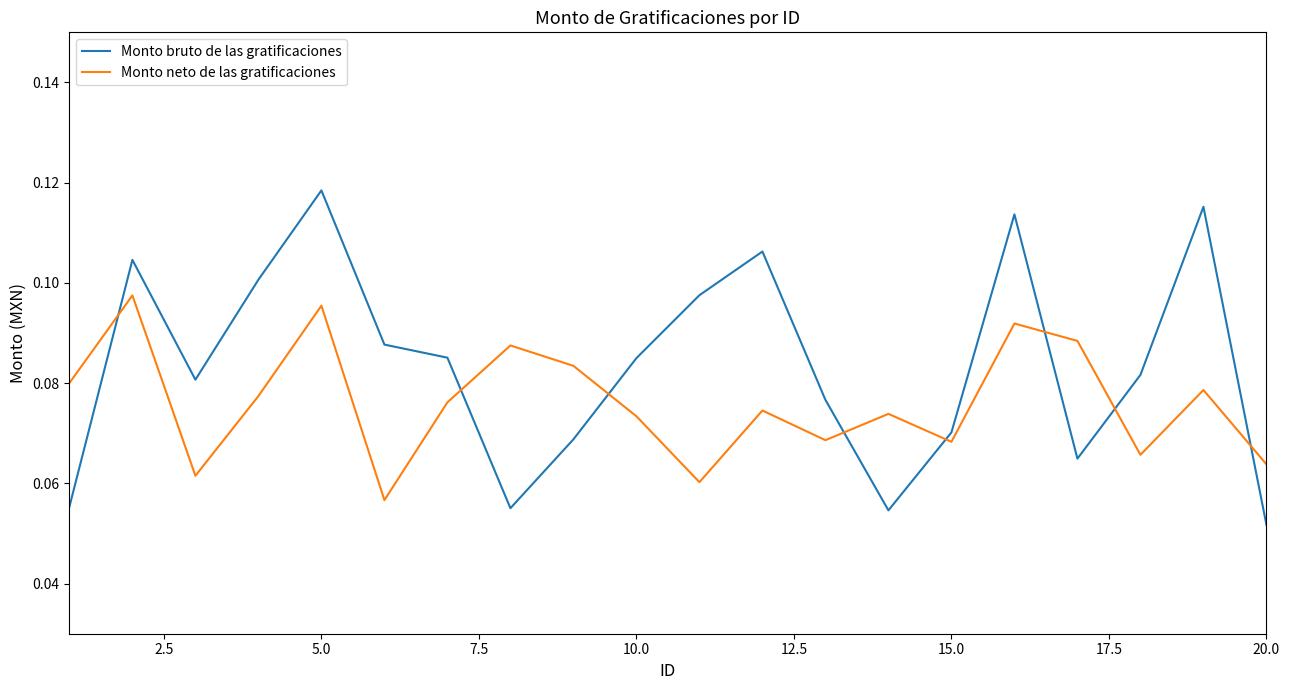

How many intersections are there between Monto bruto de las gratificaciones and Monto neto de las gratificaciones?

8